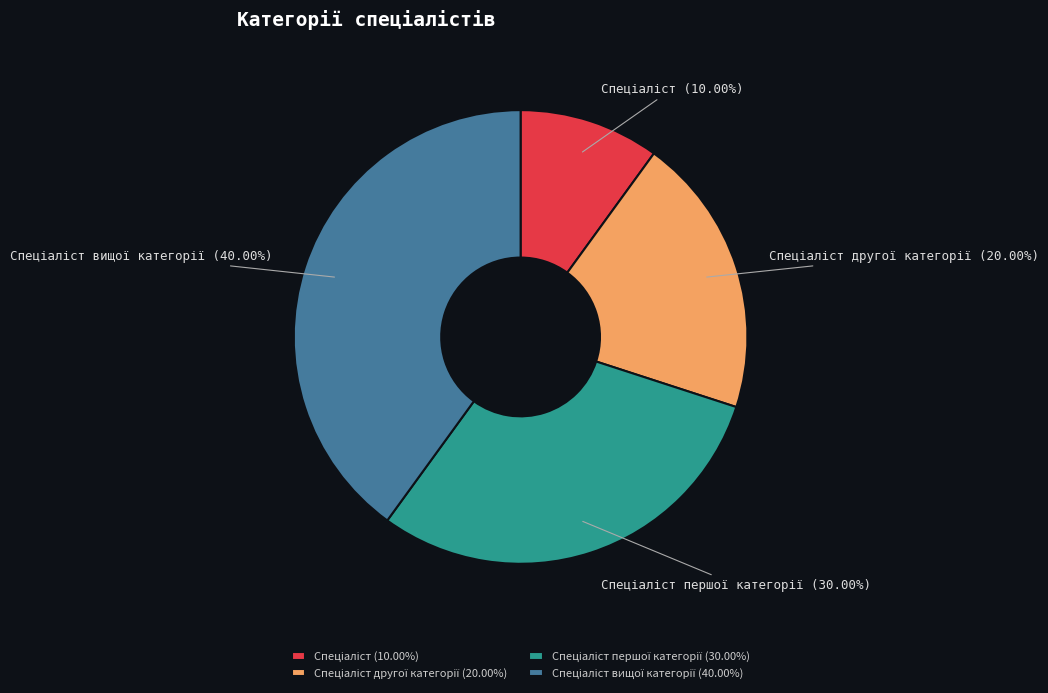

Is there a majority slice in this chart?

No